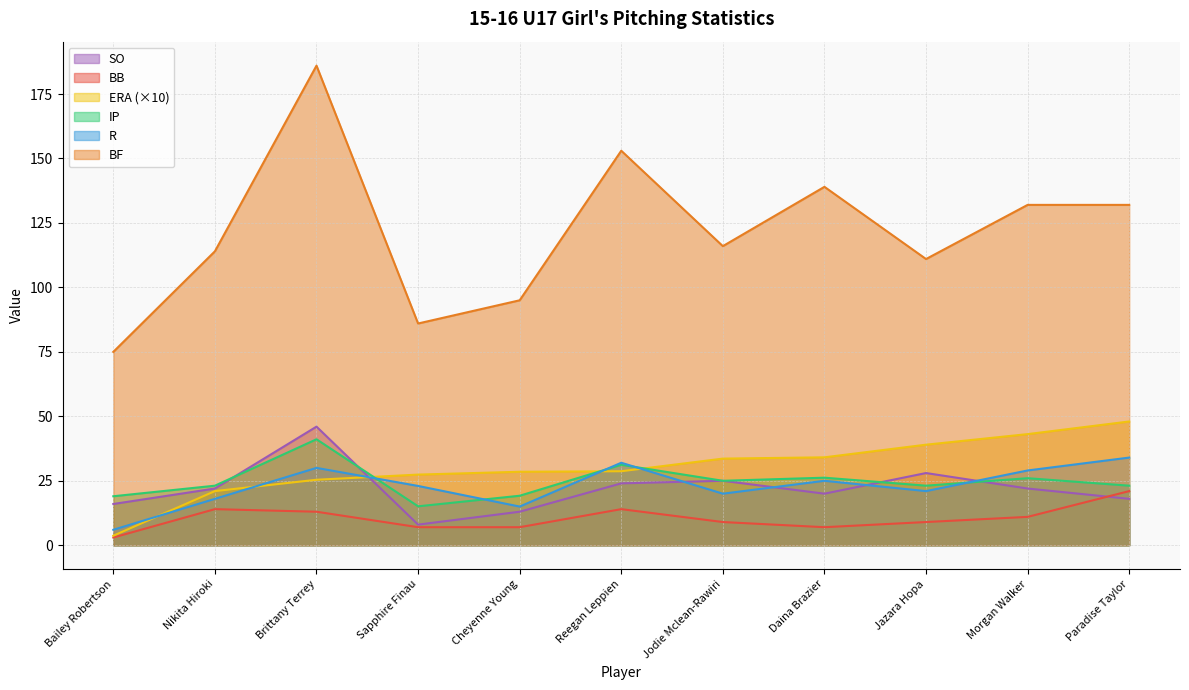

How many interior local peaks does the IP series have?

4